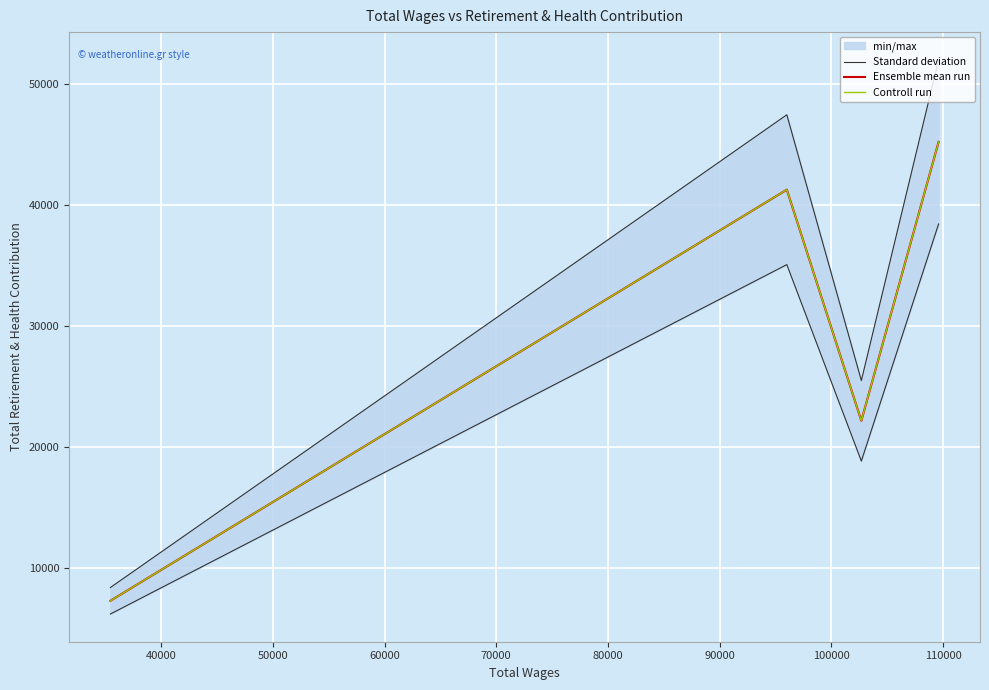

What is the value of the Controll run point at the 3rd from the left?

22161.0